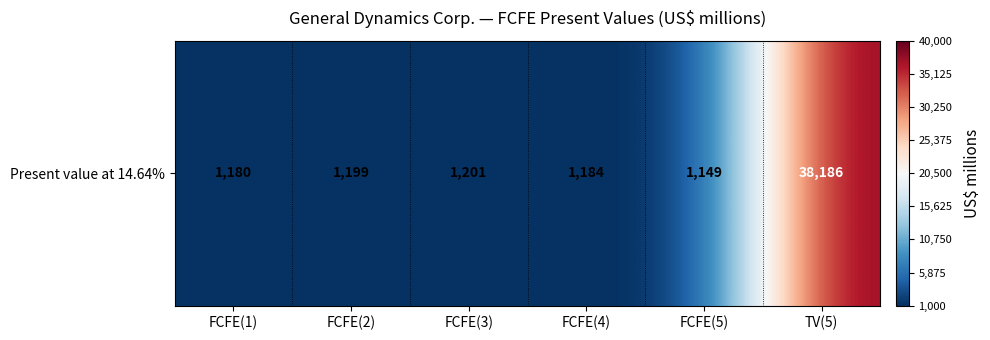

How many data points are above 1199?

2